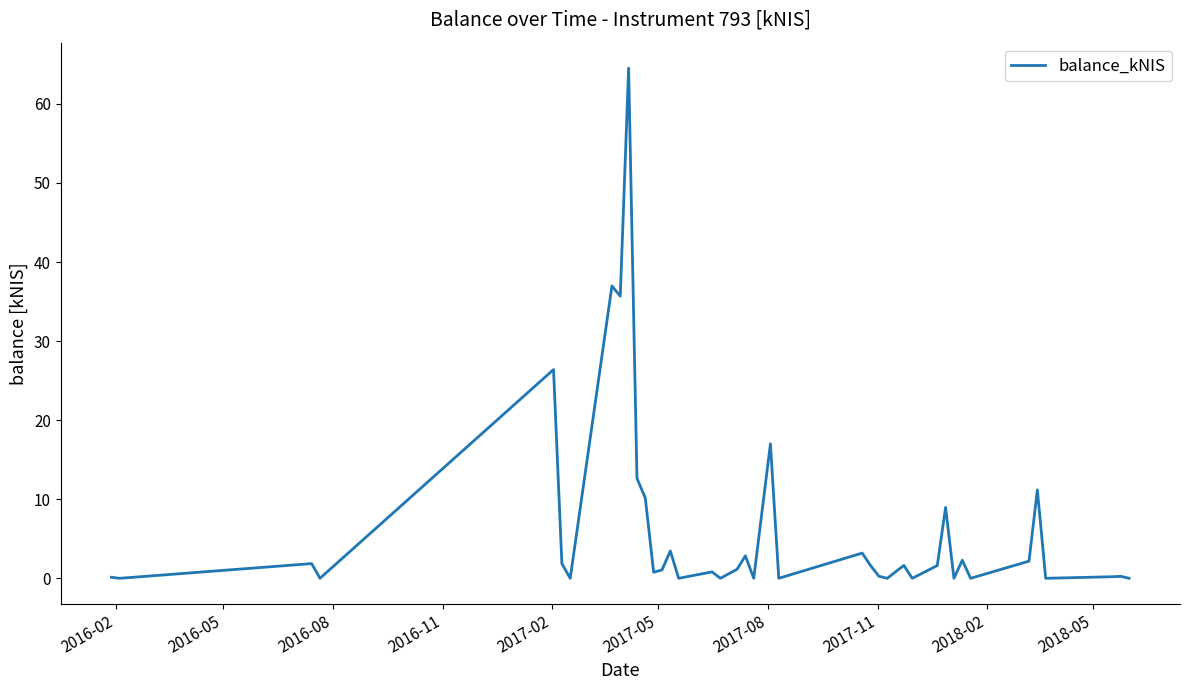

What is the maximum value shown in the chart?

64.5